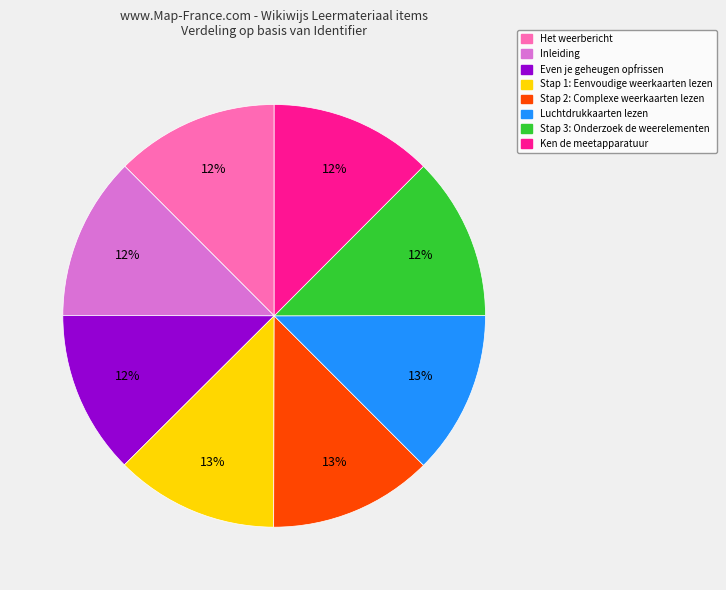

Do Even je geheugen opfrissen and Inleiding together represent more than half of the pie?

No